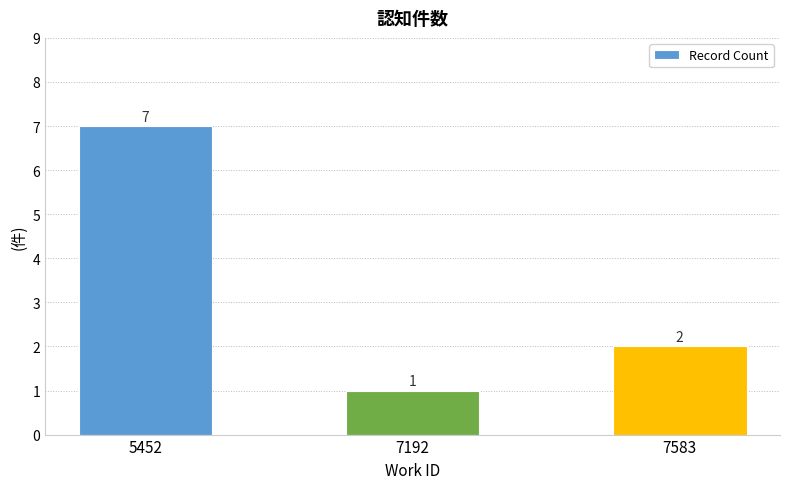

How many values are below 2?

1